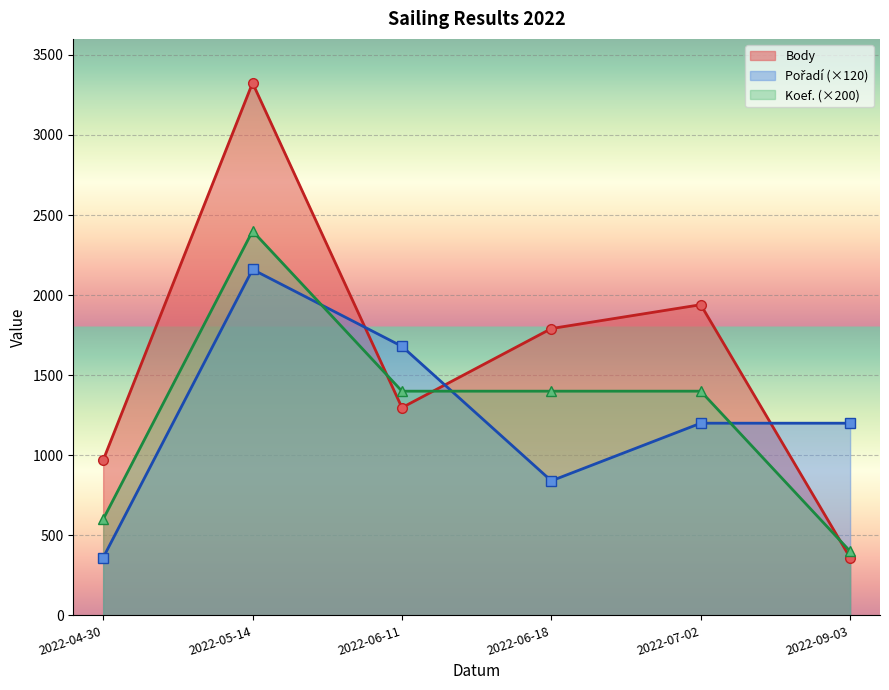

Where does the Koef. series first go above 1400?

2022-05-14